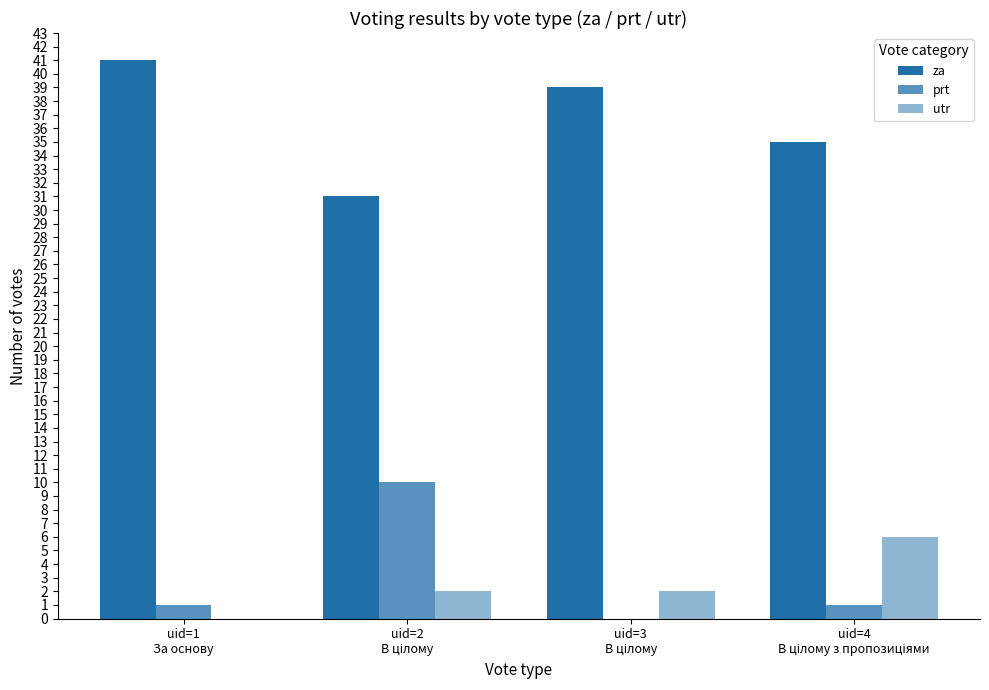

How many positive values does the utr series have?

3